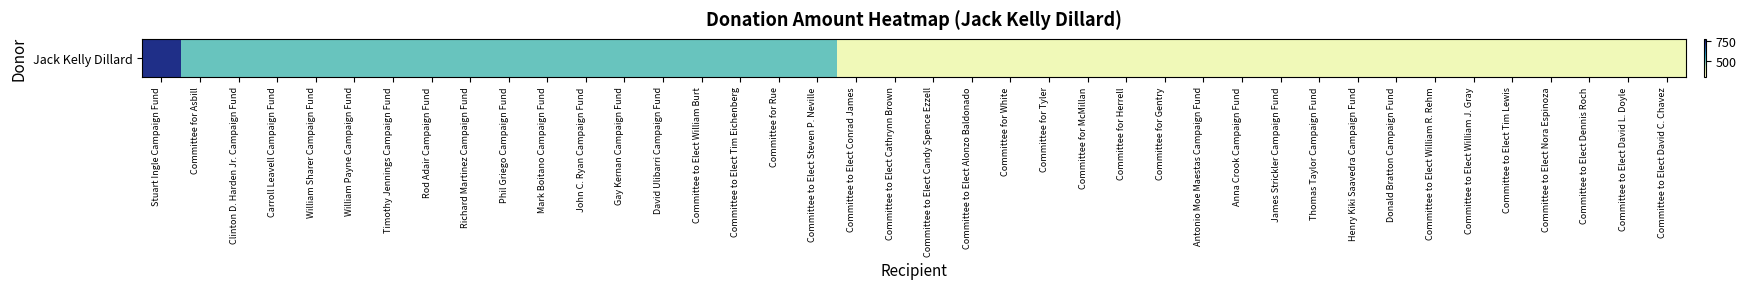

At which category does the chart reach its minimum across all series?

Committee to Elect Conrad James